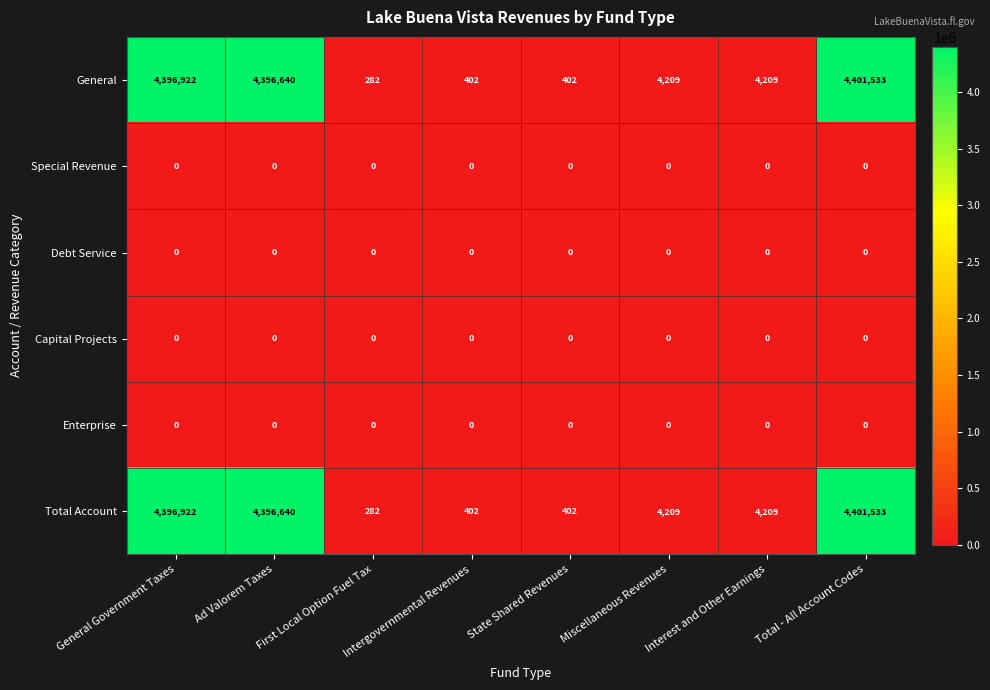

What is the difference between the General values at Ad Valorem Taxes and Total - All Account Codes?

4893